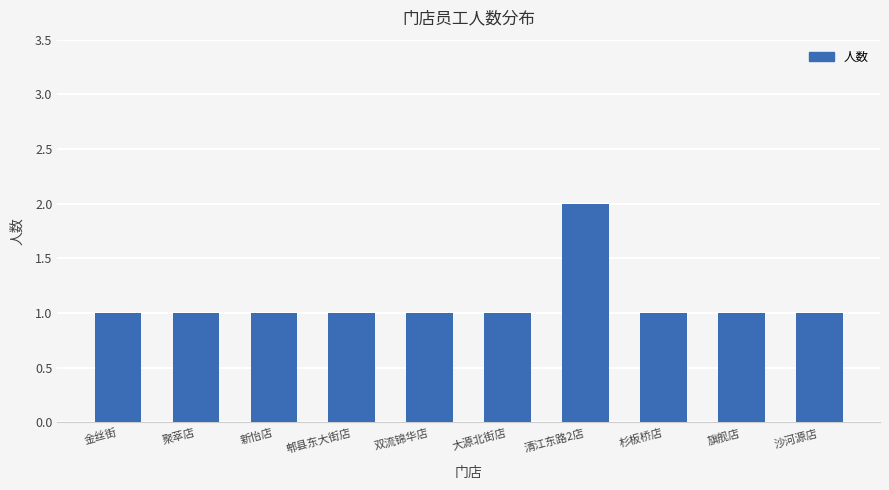

What is the difference between the maximum and minimum values?

1